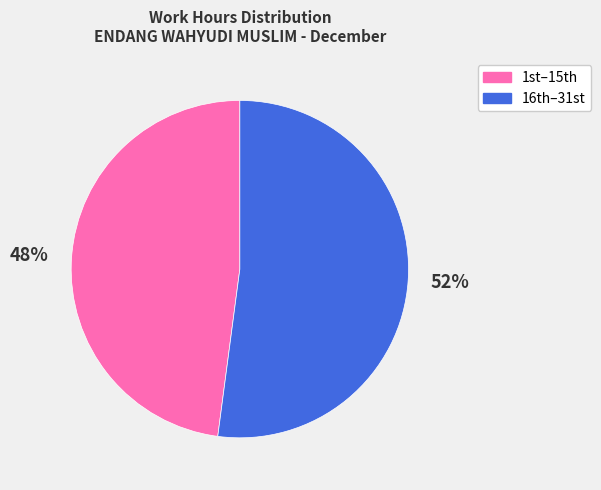

How many slices are in this pie chart?

2